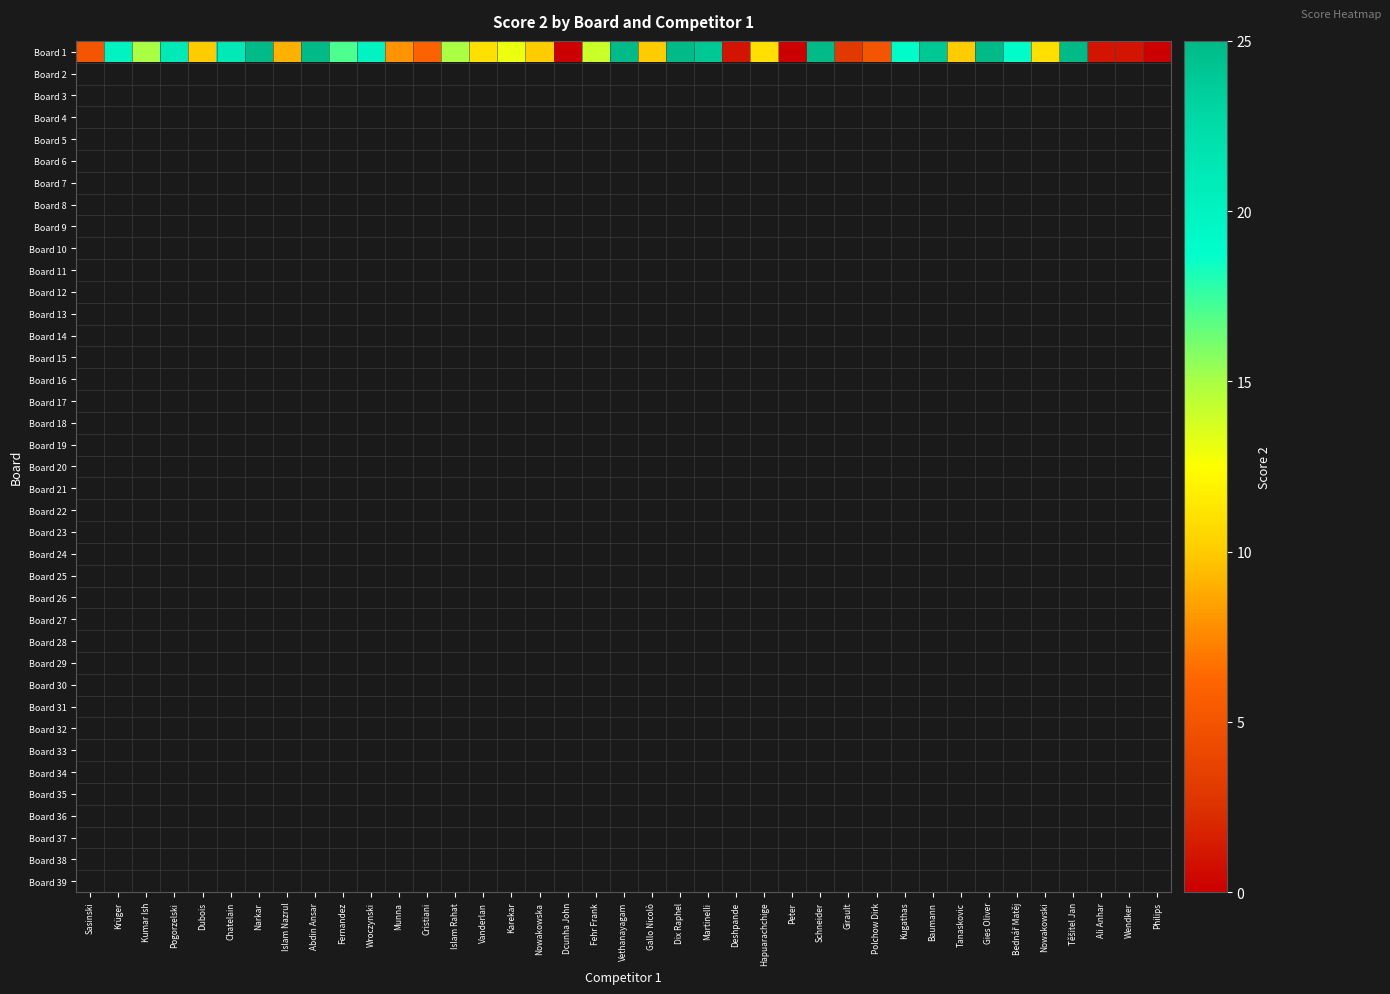

Which category has the highest value across all series?

Narkar